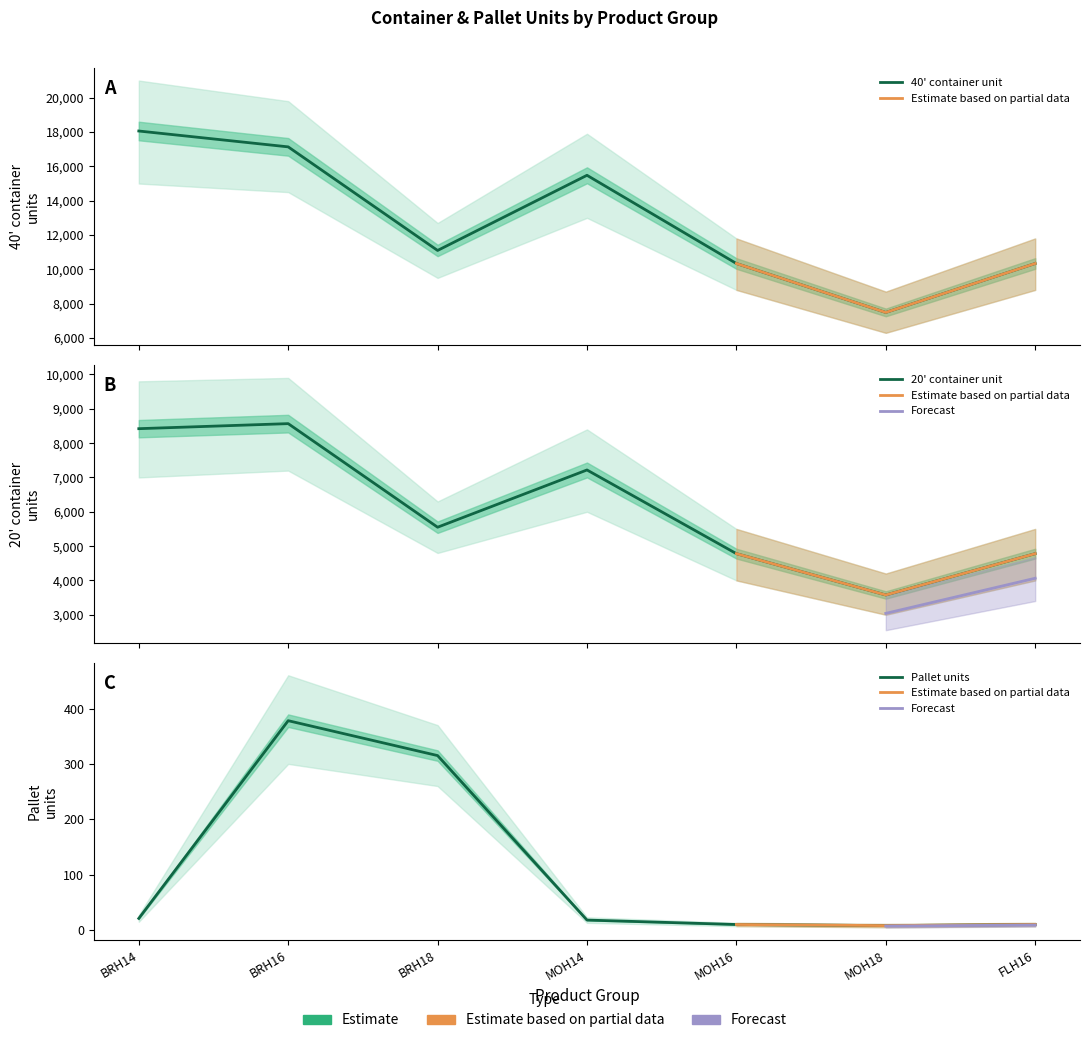

What is the spread (max minus min) of values at MOH14?

15462